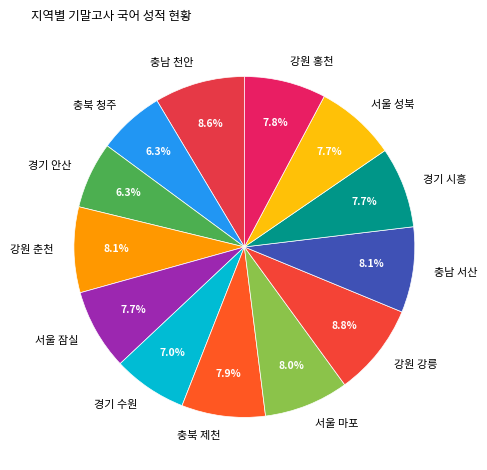

True or false: 경기 수원 accounts for 14% of the total.

False